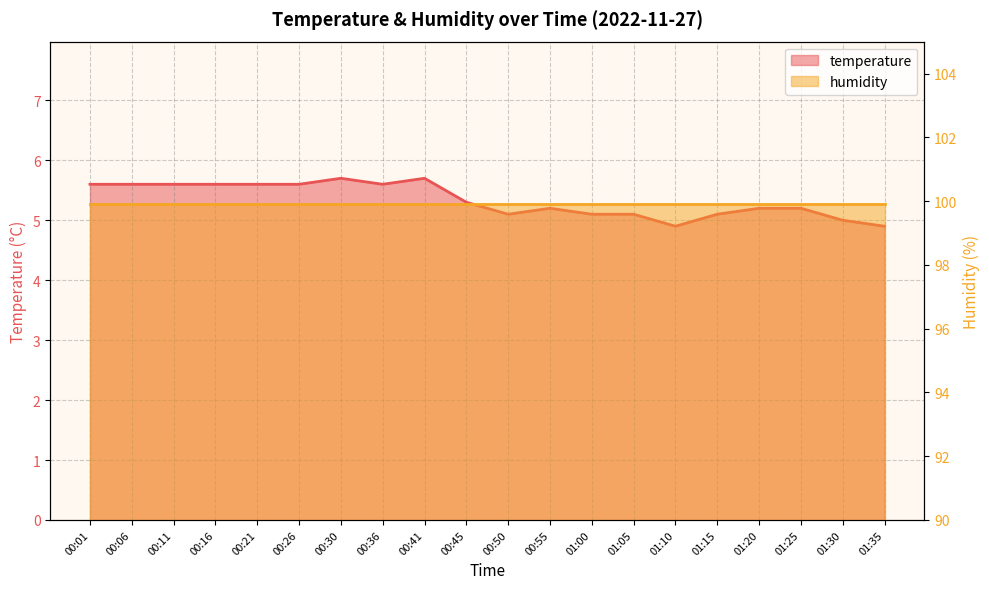

Where is the first local maximum?

00:30